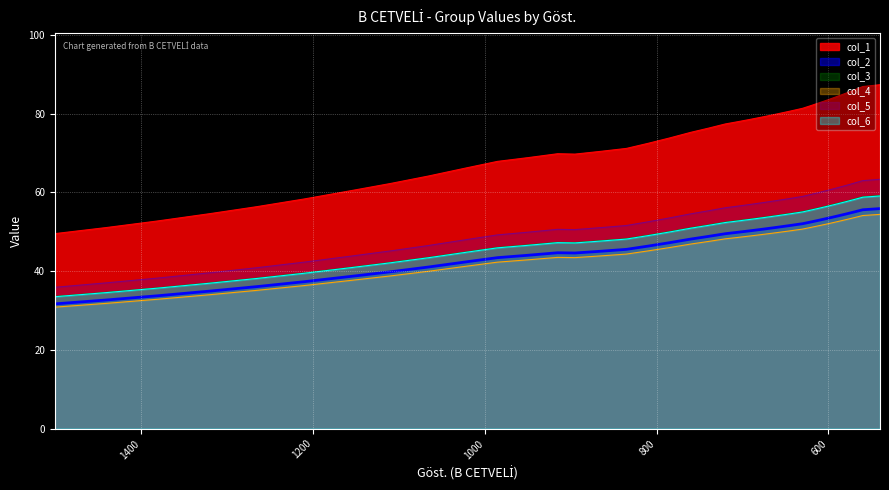

What is the total value across all series at 580?

369.7